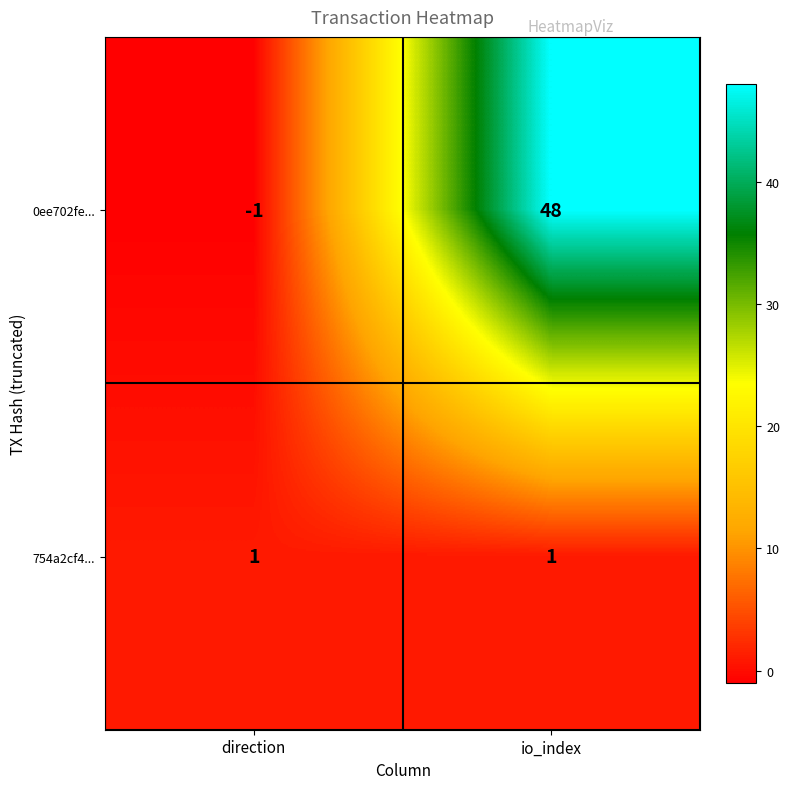

At which label does 0ee702fe... reach its peak?

io_index